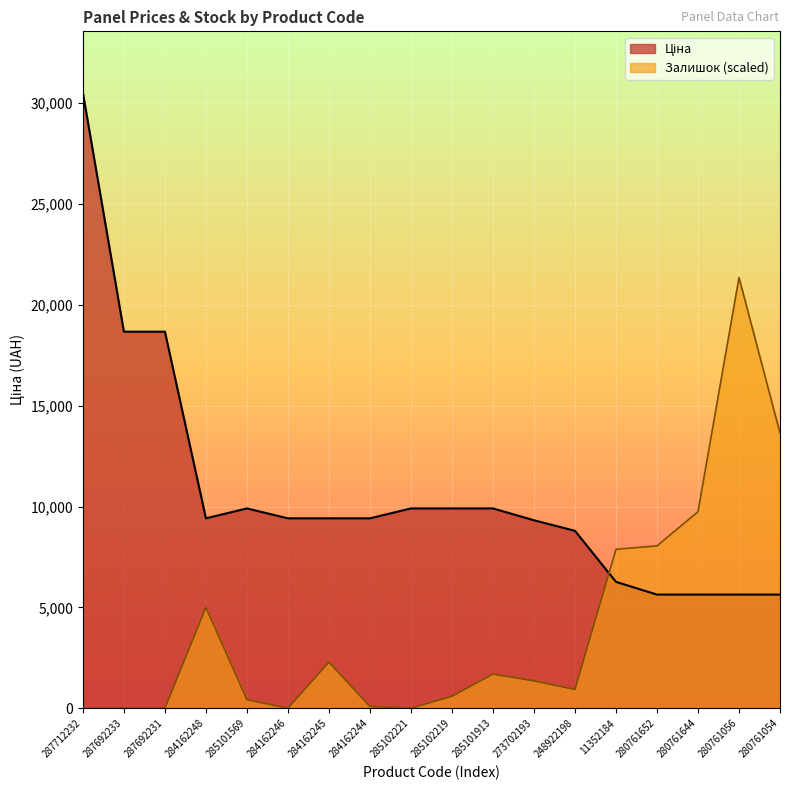

Which series has the largest range (max minus min)?

Ціна